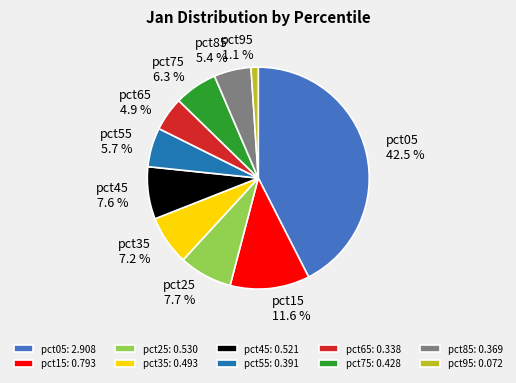

To the nearest percent, what is the combined percentage of pct95 and pct05?

44%